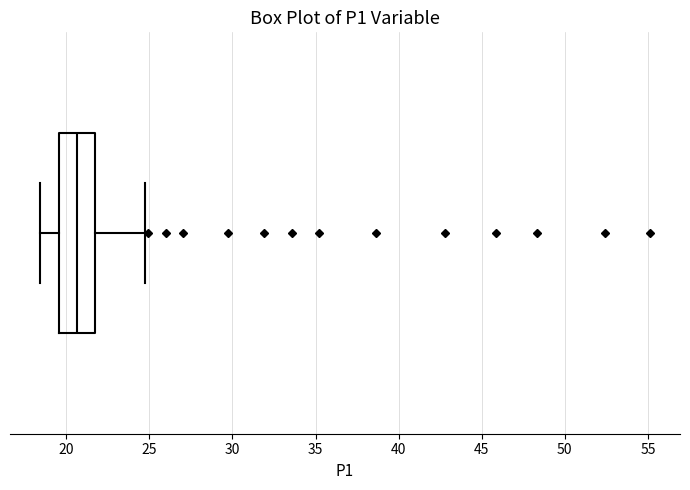

Where is the left edge of the box on the x-axis? The values are not printed on the chart, so give them approximately, as read against the axis.

19.5